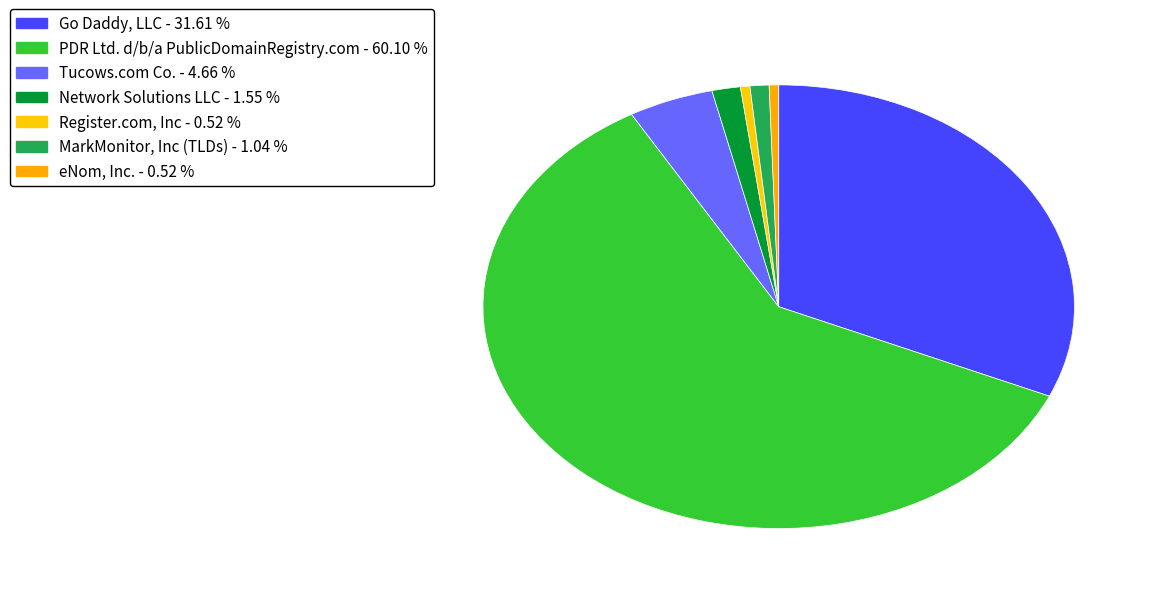

How many segments does this pie chart have?

7